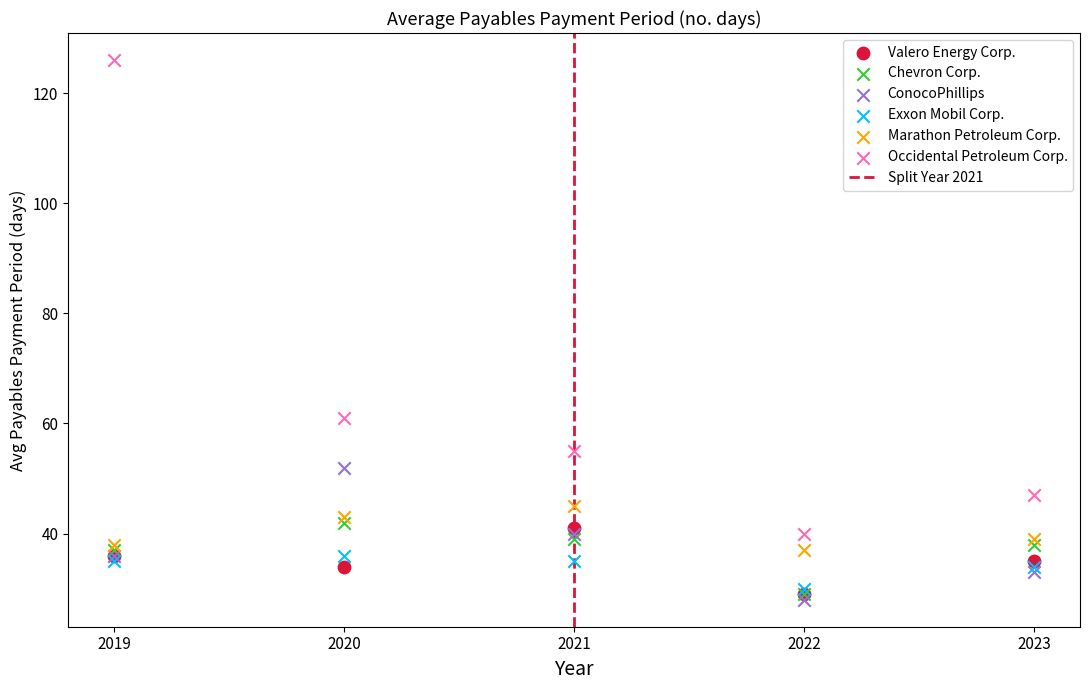

Across all series, what Y value is closest to 77?

61